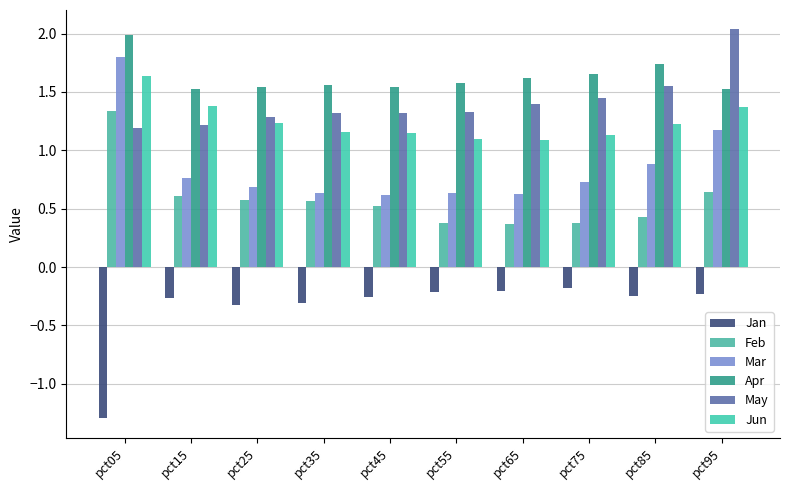

Reading right to left, transcribe all the data shown in this chart.

Jan: -0.2	-0.2	-0.2	-0.2	-0.2	-0.3	-0.3	-0.3	-0.3	-1.3
Feb: 0.6	0.4	0.4	0.4	0.4	0.5	0.6	0.6	0.6	1.3
Mar: 1.2	0.9	0.7	0.6	0.6	0.6	0.6	0.7	0.8	1.8
Apr: 1.5	1.7	1.6	1.6	1.6	1.5	1.6	1.5	1.5	2.0
May: 2.0	1.6	1.4	1.4	1.3	1.3	1.3	1.3	1.2	1.2
Jun: 1.4	1.2	1.1	1.1	1.1	1.1	1.2	1.2	1.4	1.6